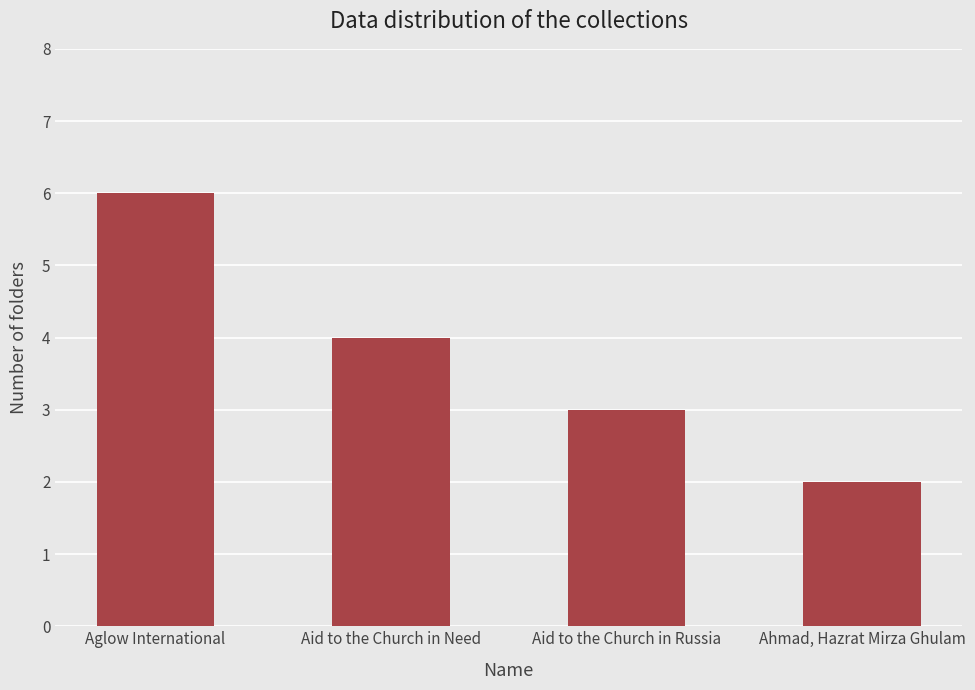

True or false: the data shows 2 at Ahmad, Hazrat Mirza Ghulam.

True